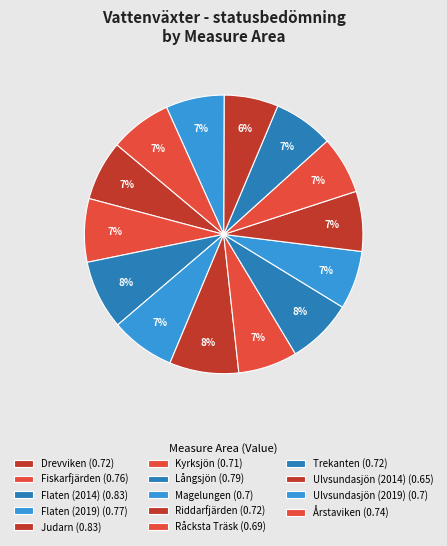

Which category has the biggest portion of the pie?

Flaten (2014)